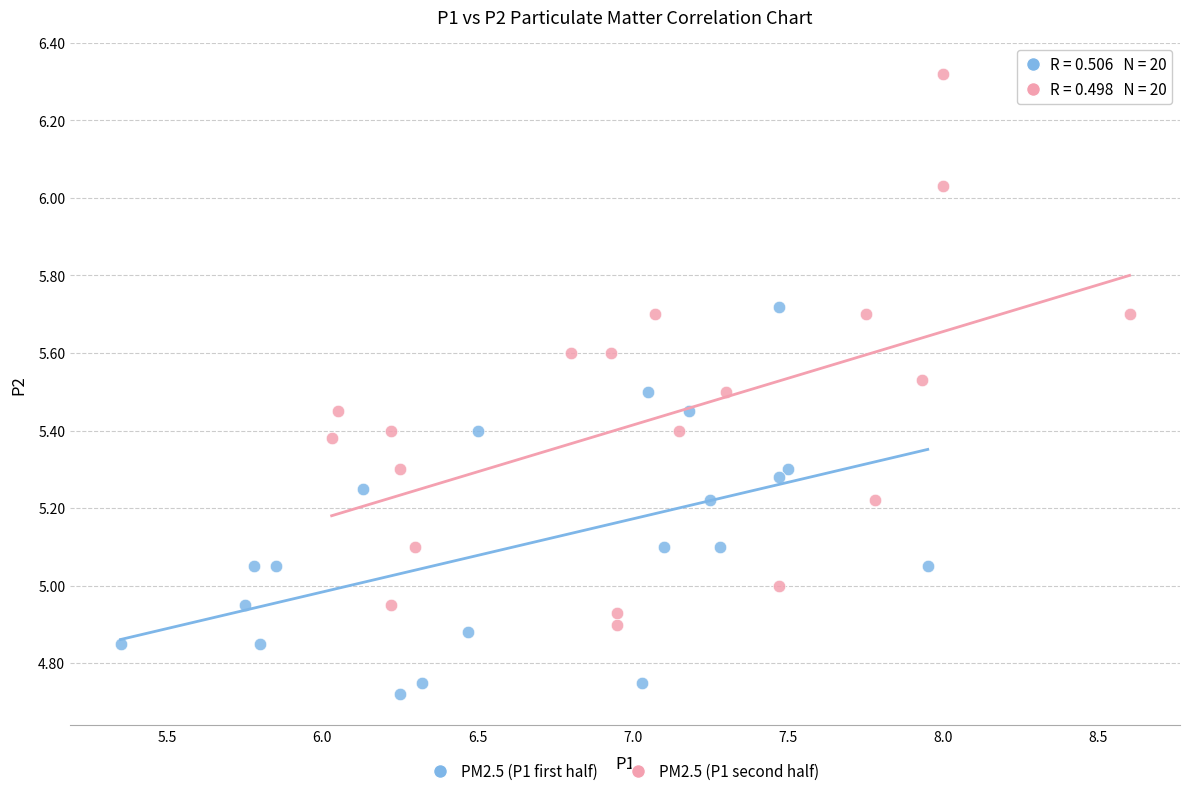

Which series has the largest Y range (max minus min)?

PM2.5 (P1 second half)